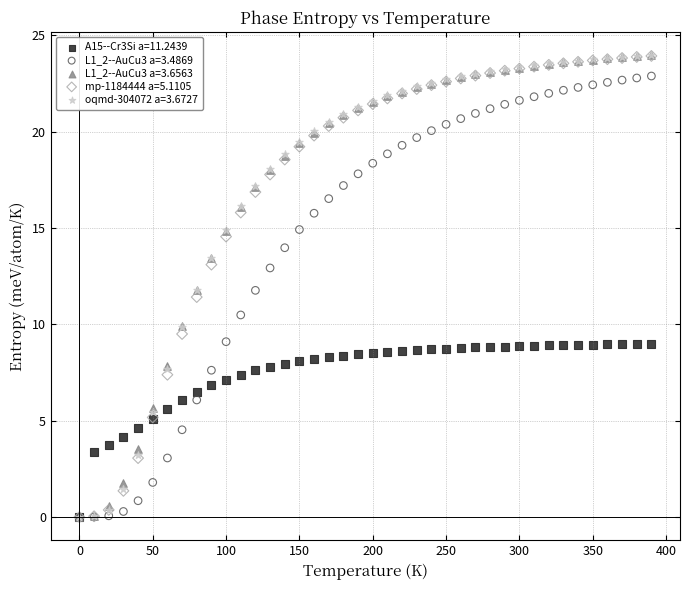

What are all the series names shown in the legend?

A15--Cr3Si a=11.2439, L1_2--AuCu3 a=3.4869, L1_2--AuCu3 a=3.6563, mp-1184444 a=5.1105, oqmd-304072 a=3.6727